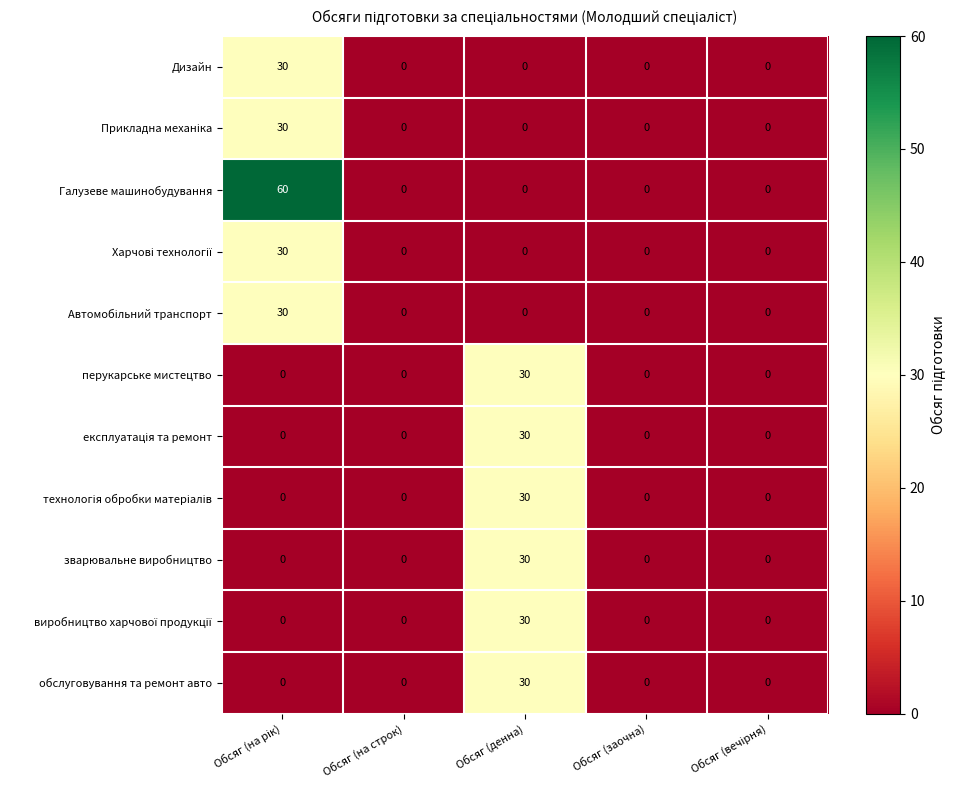

Which series has the largest total across all categories?

Галузеве машинобудування